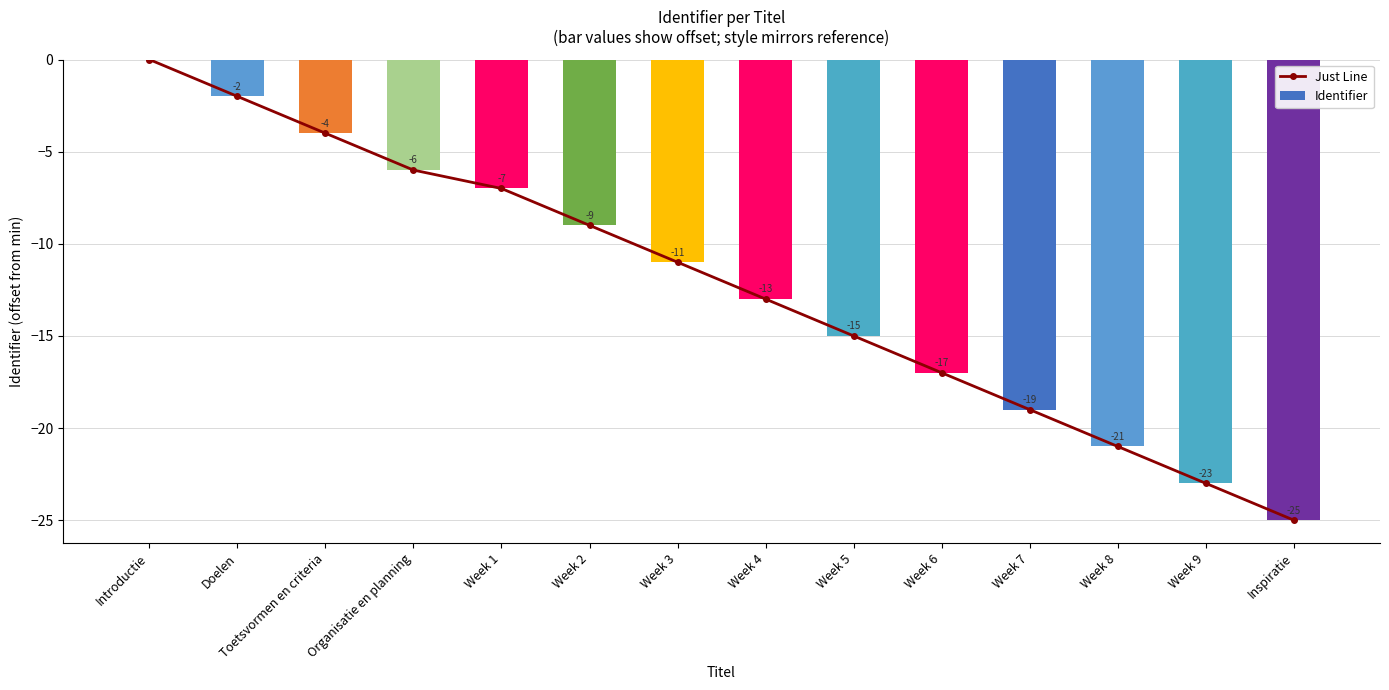

How many negative values does the Identifier series have?

13